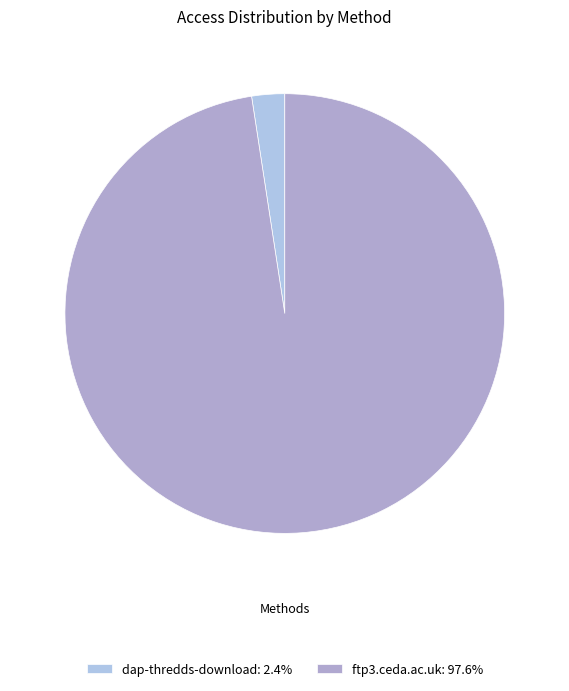

Count the number of slices in the pie.

2